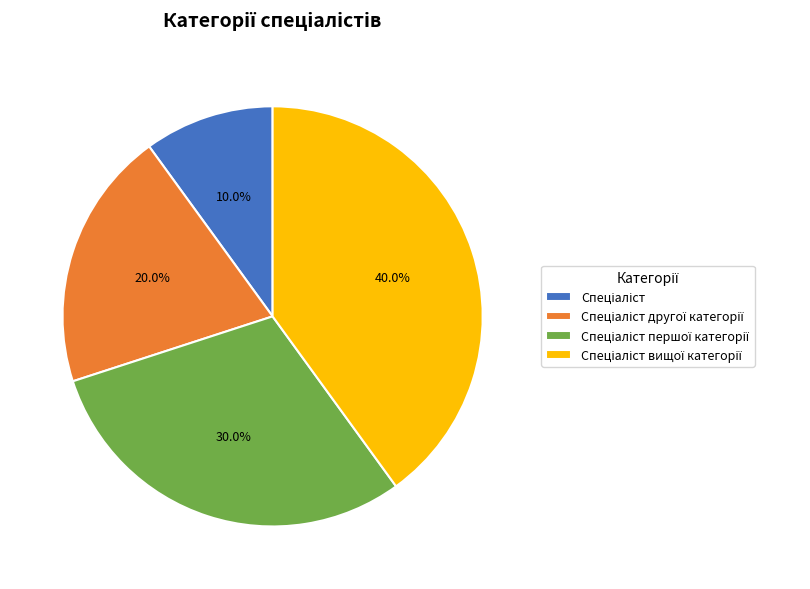

Is there any slice that represents more than half of the pie?

No